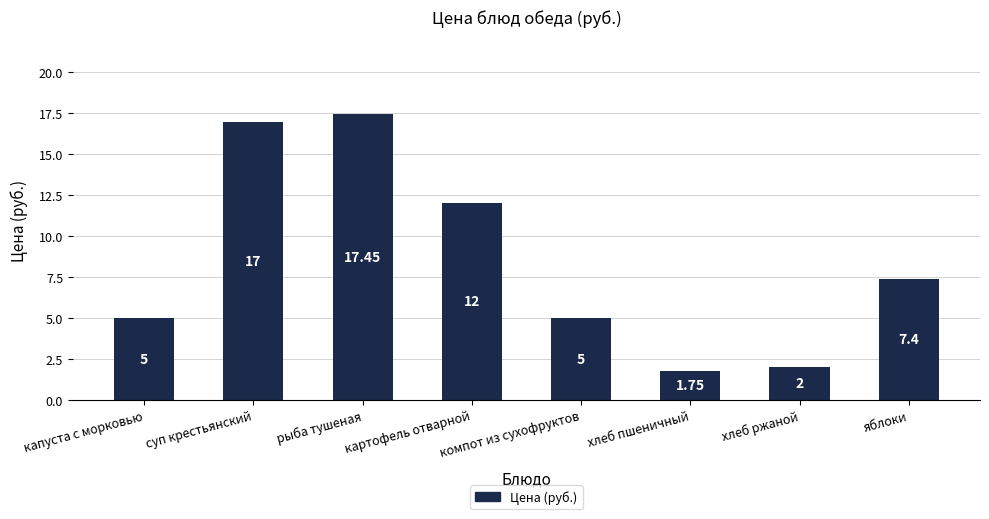

Between компот из сухофруктов and рыба тушеная, which is larger?

рыба тушеная